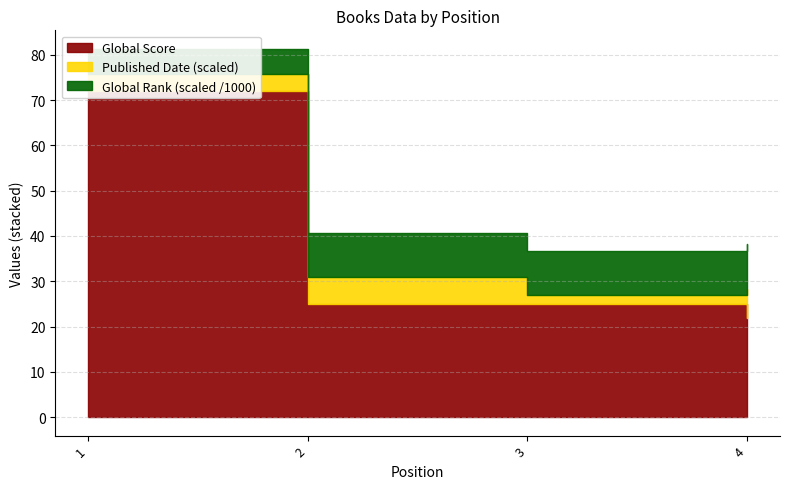

Does the chart display data point markers on the line(s)?

No